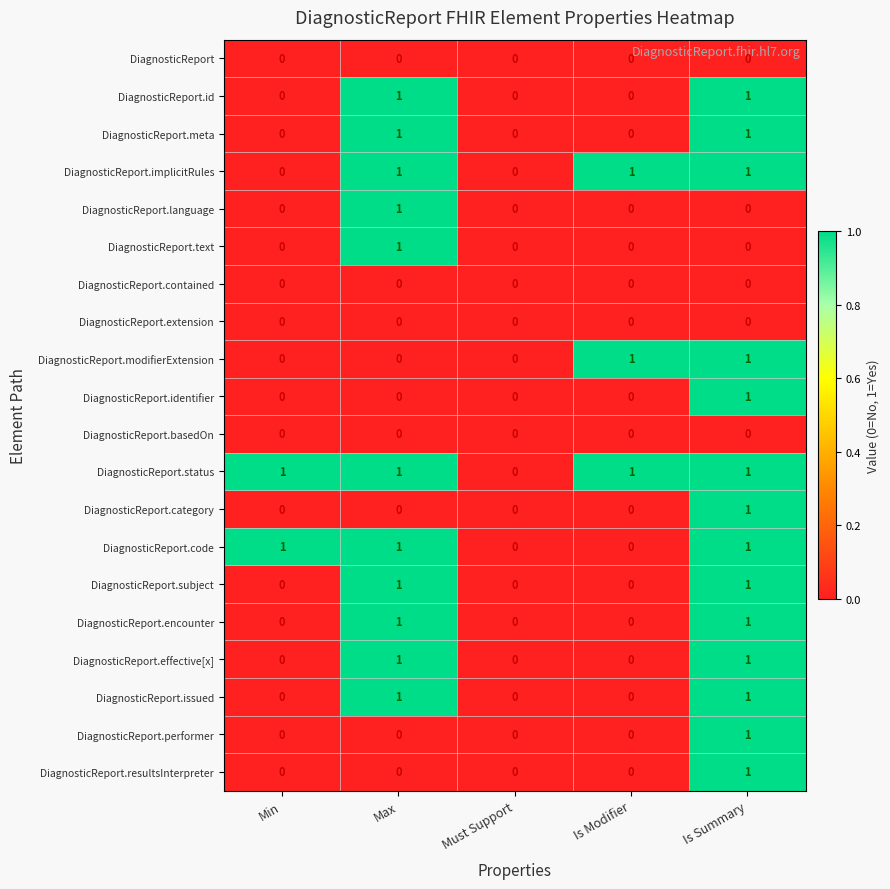

True or false: DiagnosticReport.performer has a value of 0 at Min.

True